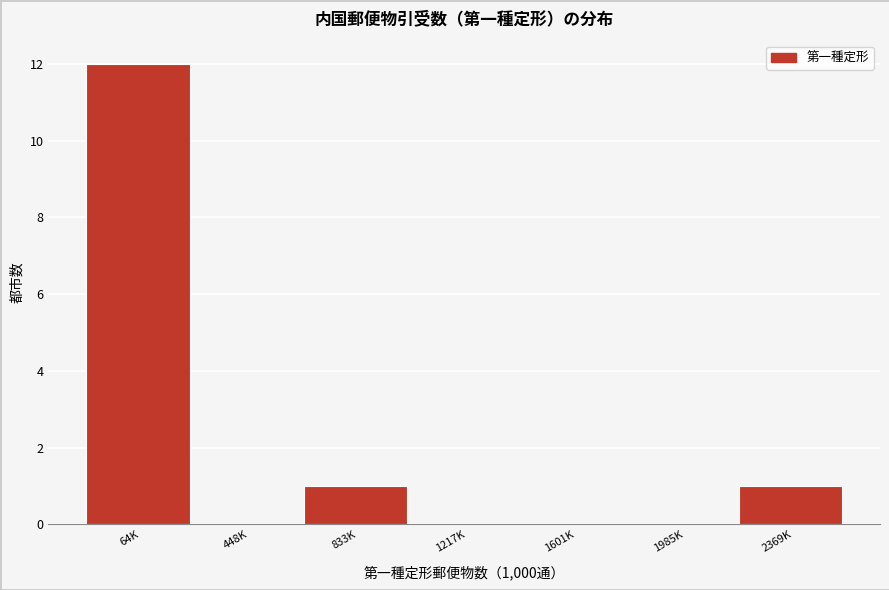

Reading left to right, extract all data points from this chart.

64K=12	448K=0	833K=1	1217K=0	1601K=0	1985K=0	2369K=1